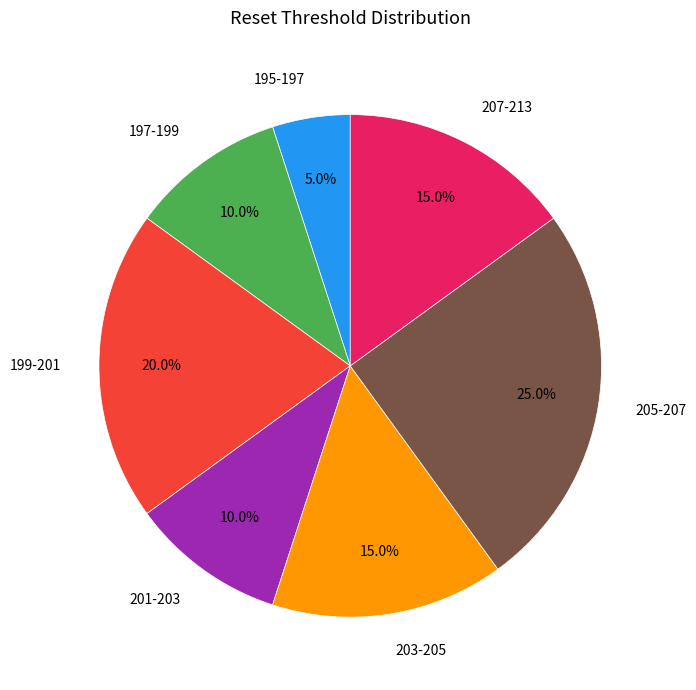

Which category has the biggest portion of the pie?

205-207